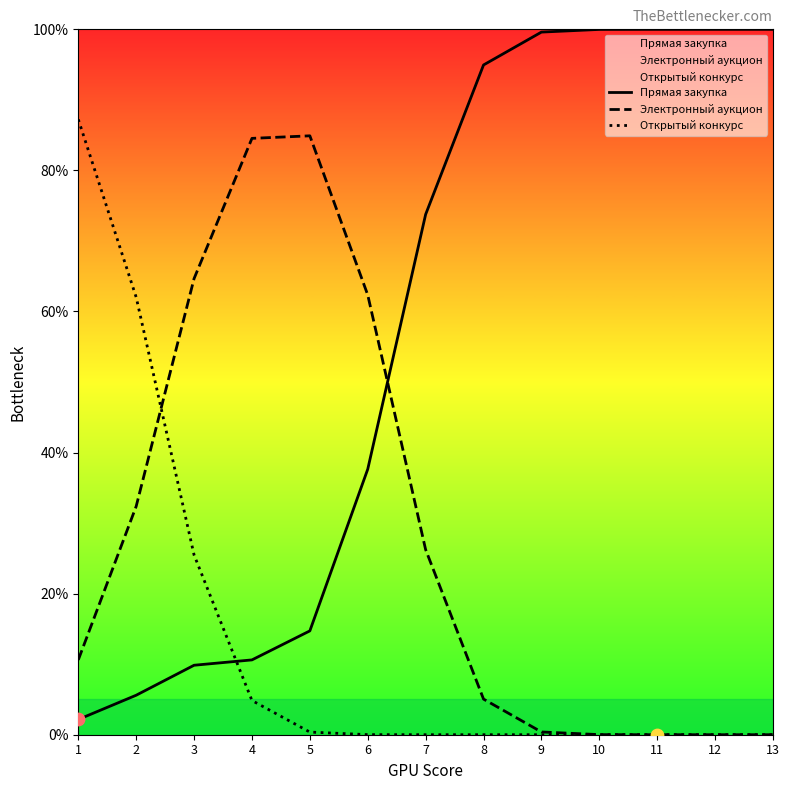

At which category is the sum across all series the highest?

1